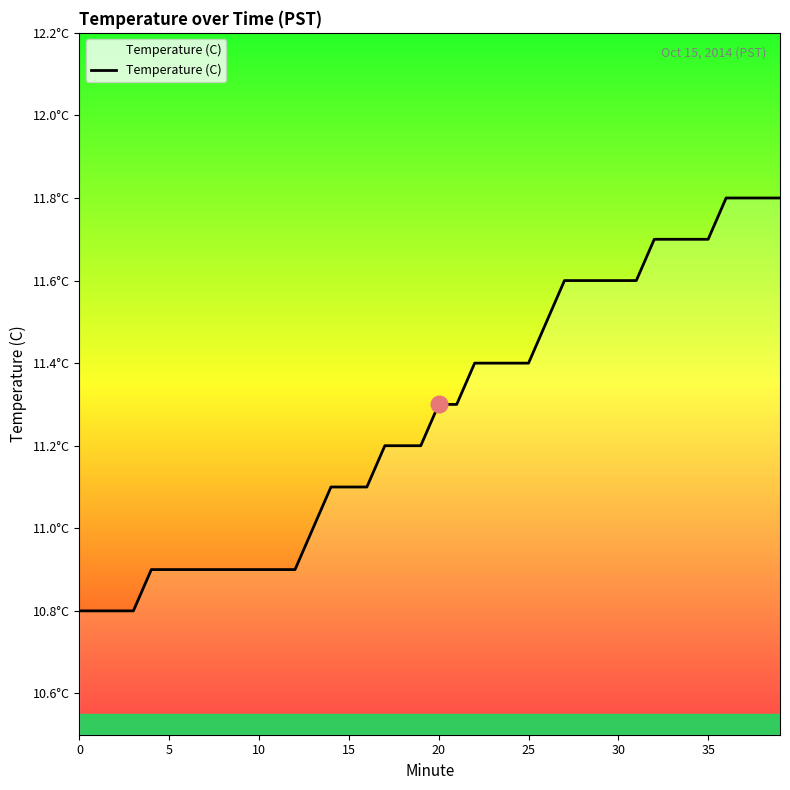

Is this an area chart (filled region under the line)?

Yes